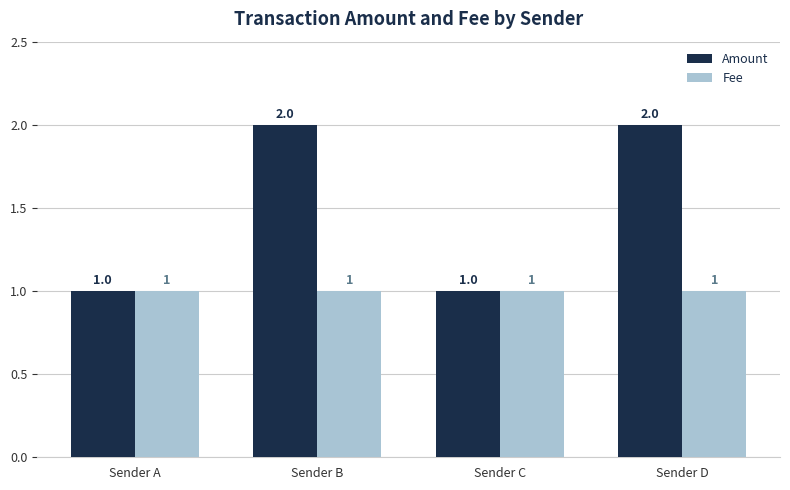

What is the value of the Fee bar at the 3rd from the left?

1.0